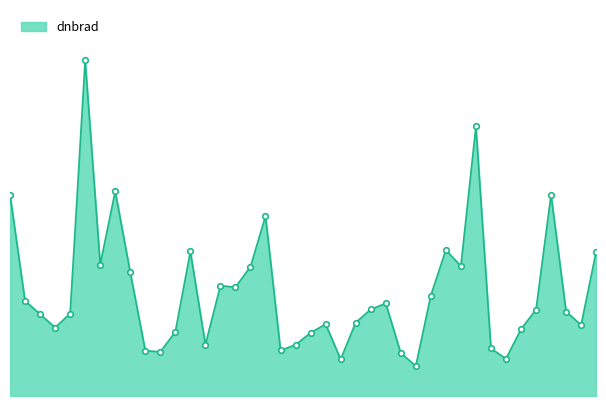

Does the chart display data point markers on the line(s)?

Yes